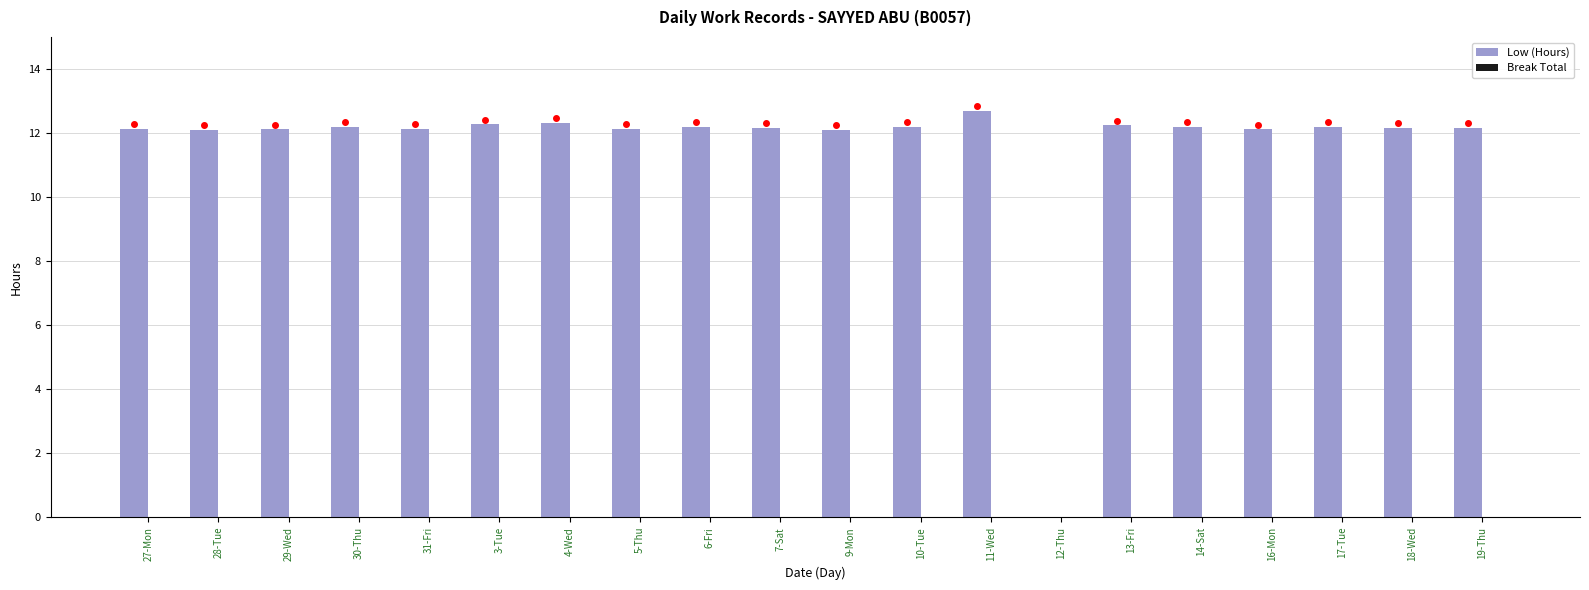

What is the sum of all values?

231.7